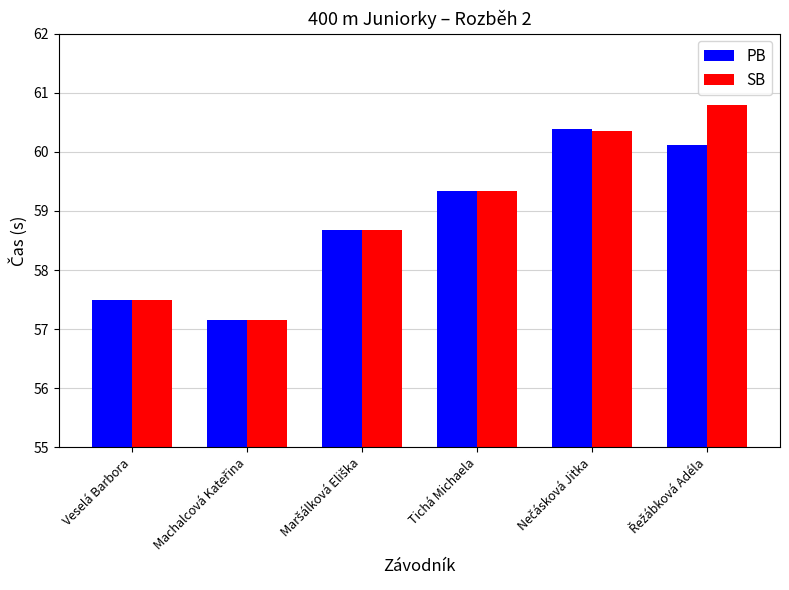

Which series has the largest range (max minus min)?

SB